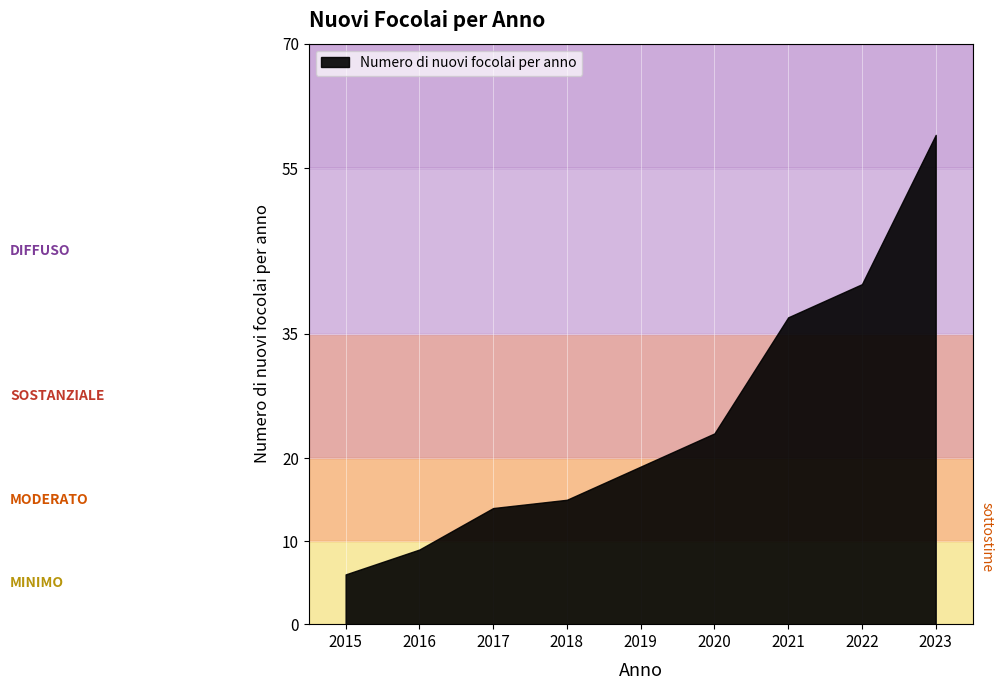

How many data points does each series have?

9